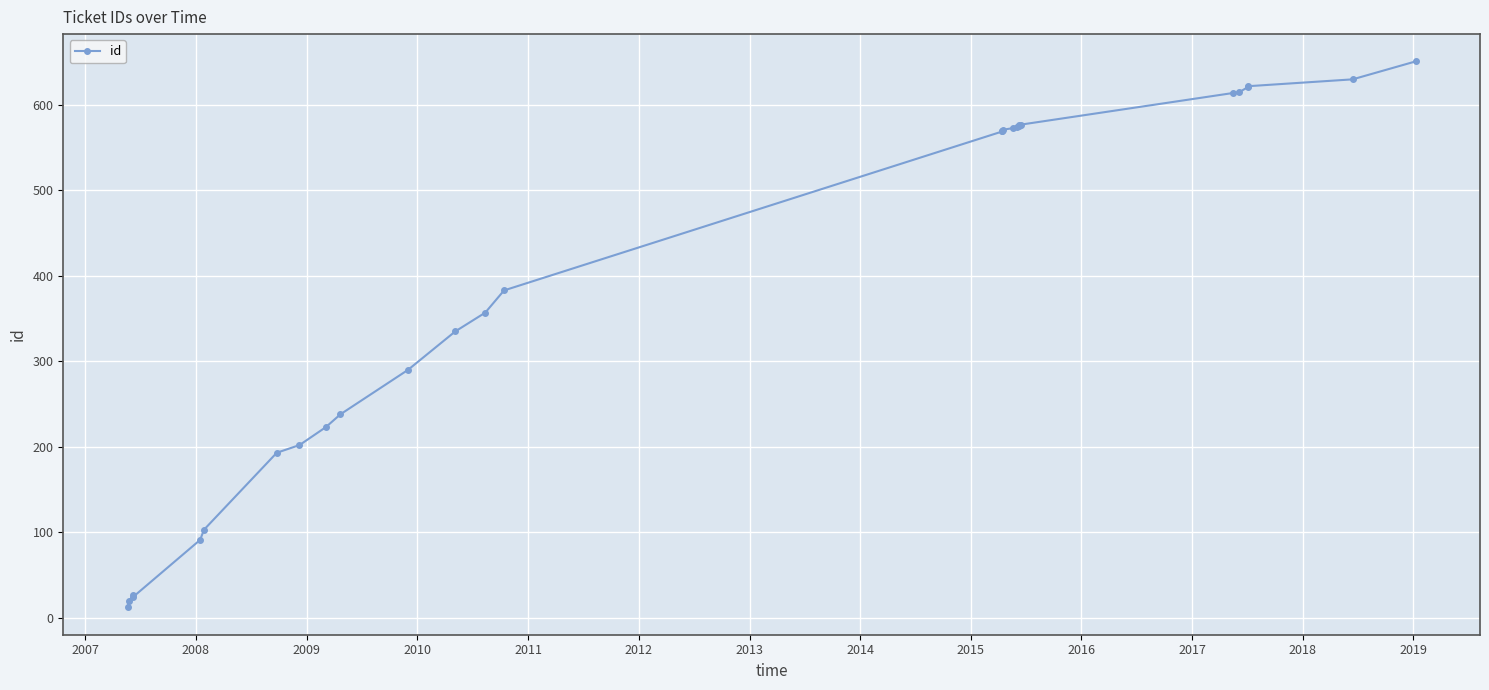

The value at 2011 is 23. True or false?

False